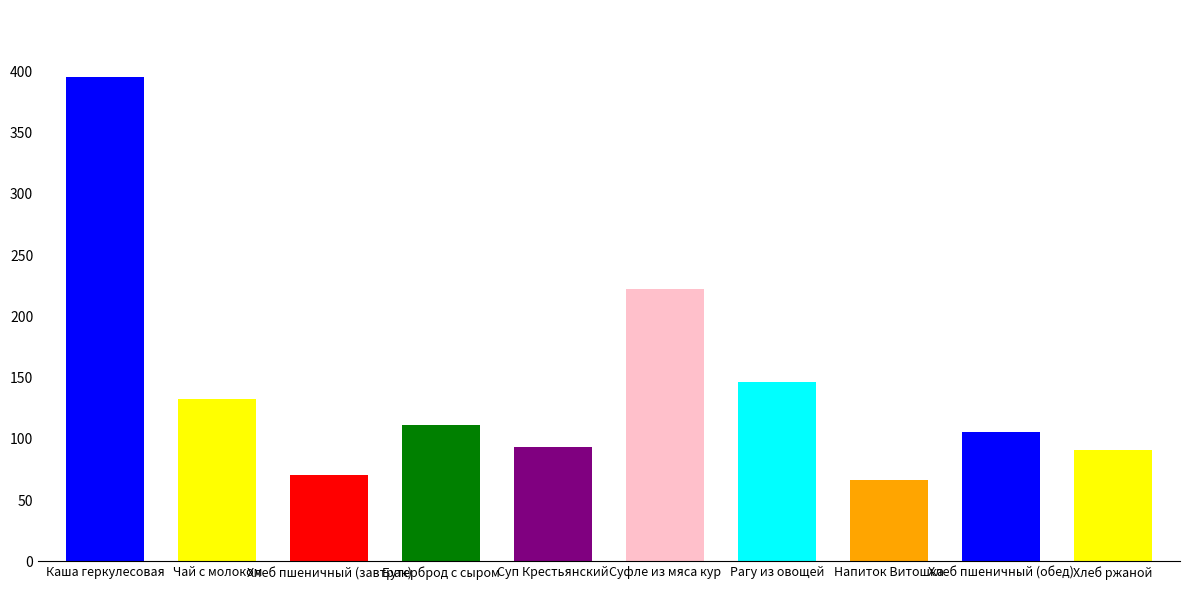

The chart shows a value of 222.0 at Суфле из мяса кур. True or false?

True